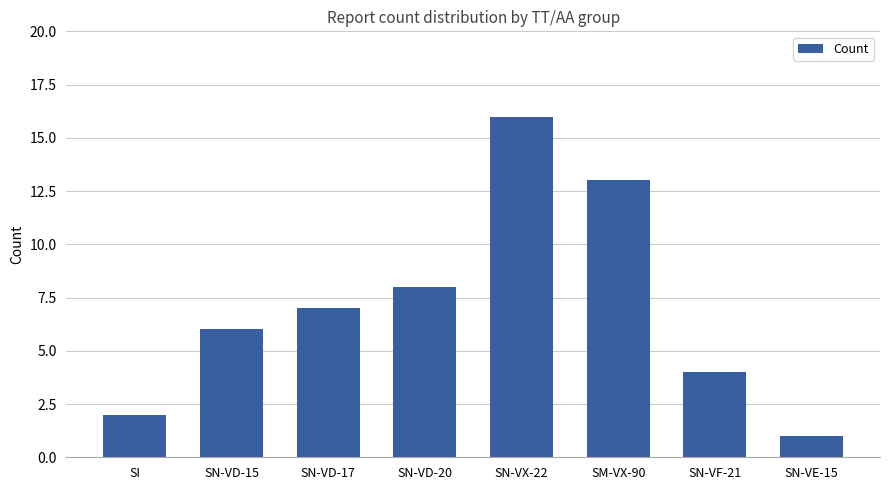

What is the minimum value shown in the chart?

1